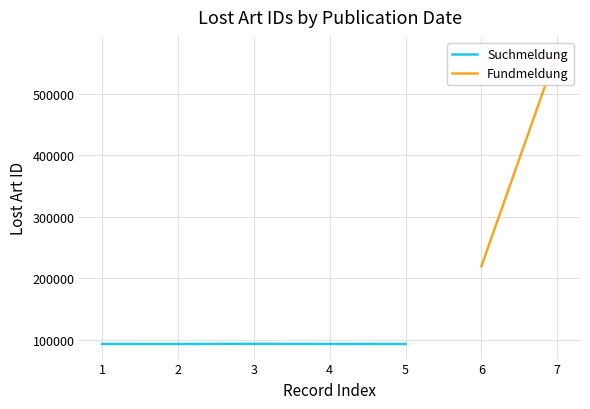

What is the smallest value displayed?

93040